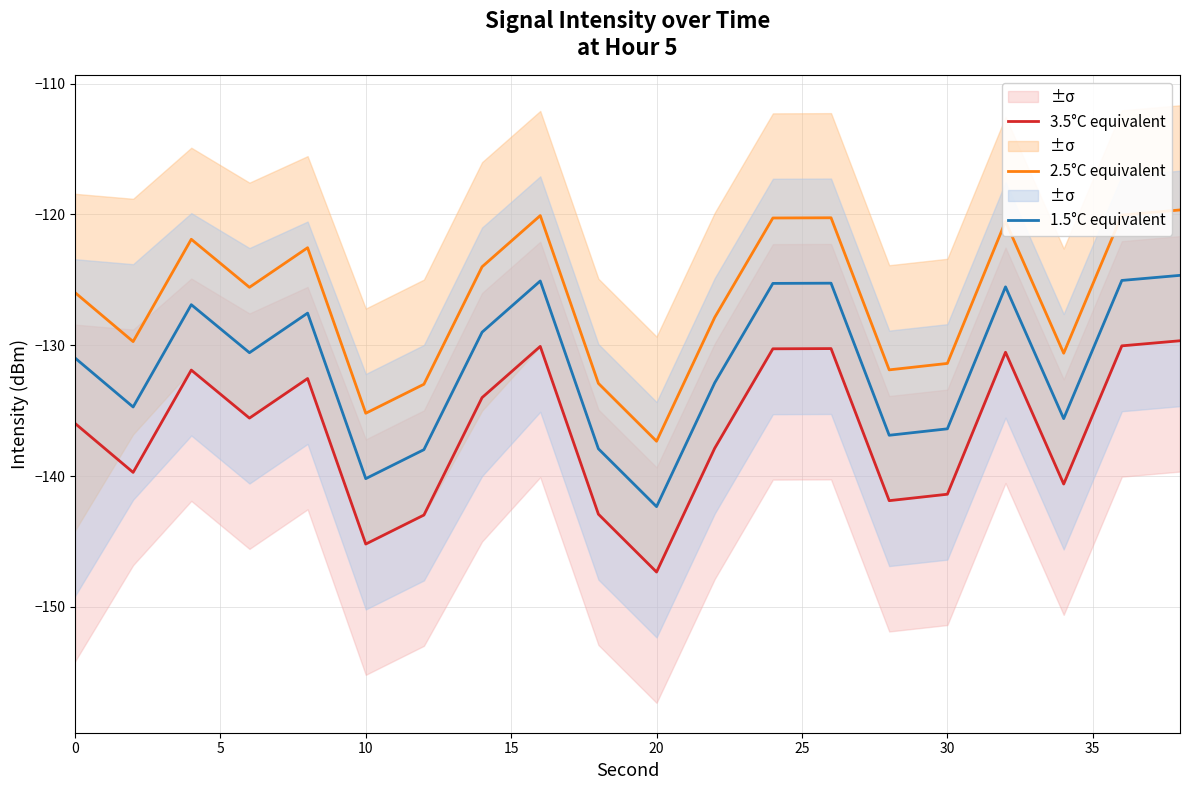

Does the chart display data point markers on the line(s)?

No